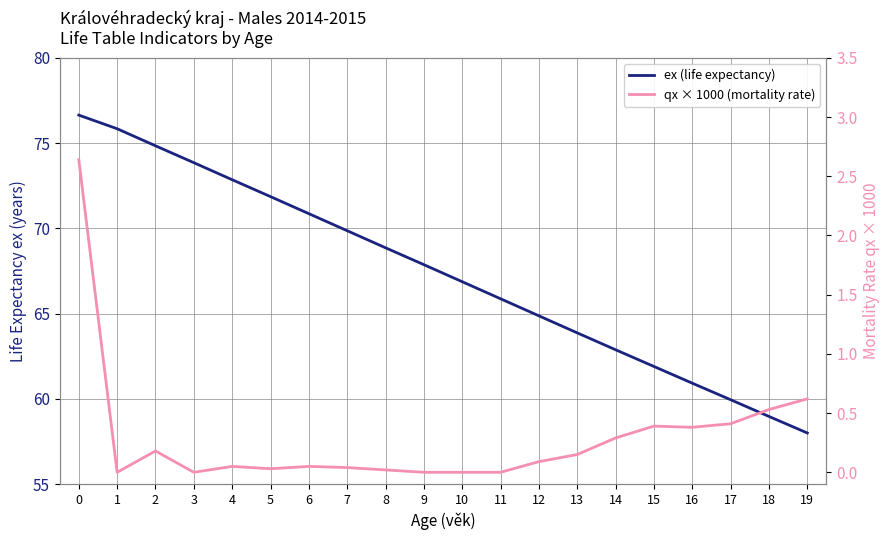

What is the lowest value of the ex (life expectancy) series?

58.0